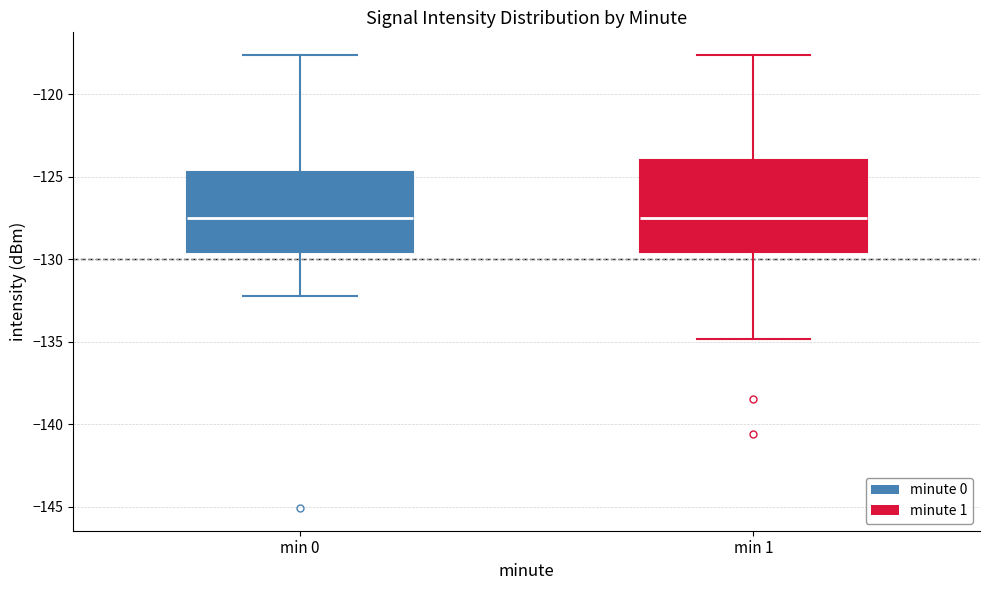

Which box is the tallest, from its lower edge to its upper edge?

min 1